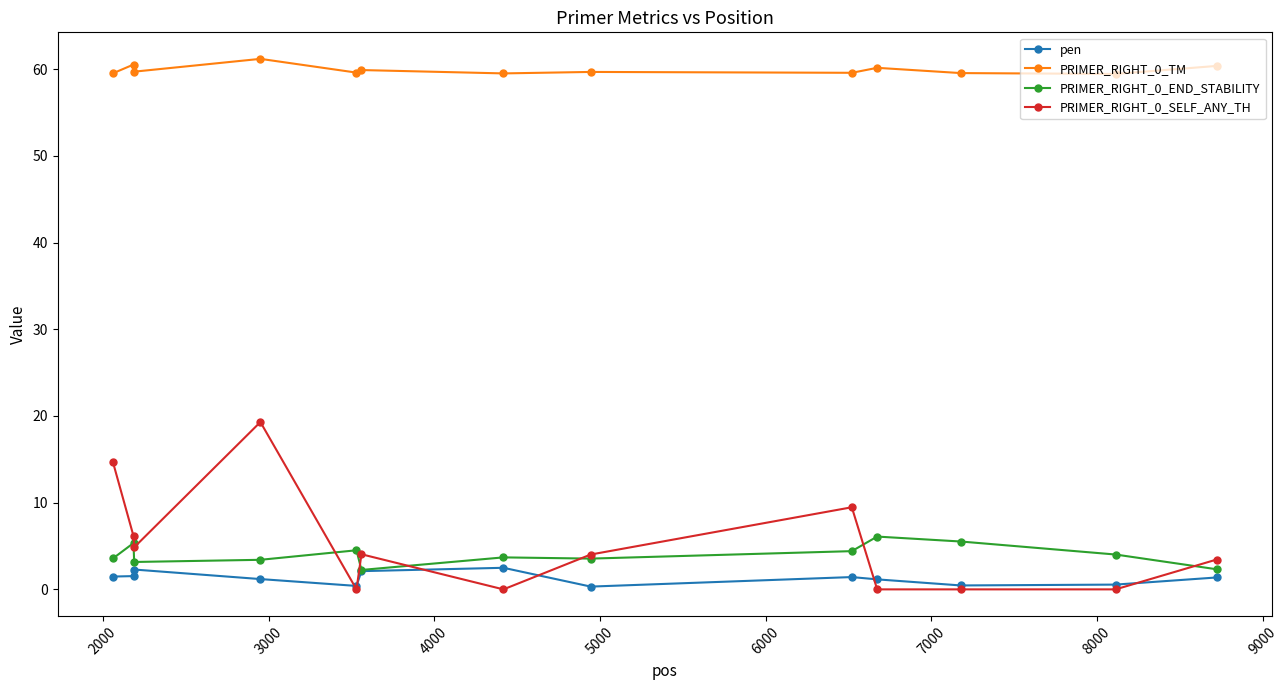

Which series has the widest spread of values?

PRIMER_RIGHT_0_SELF_ANY_TH